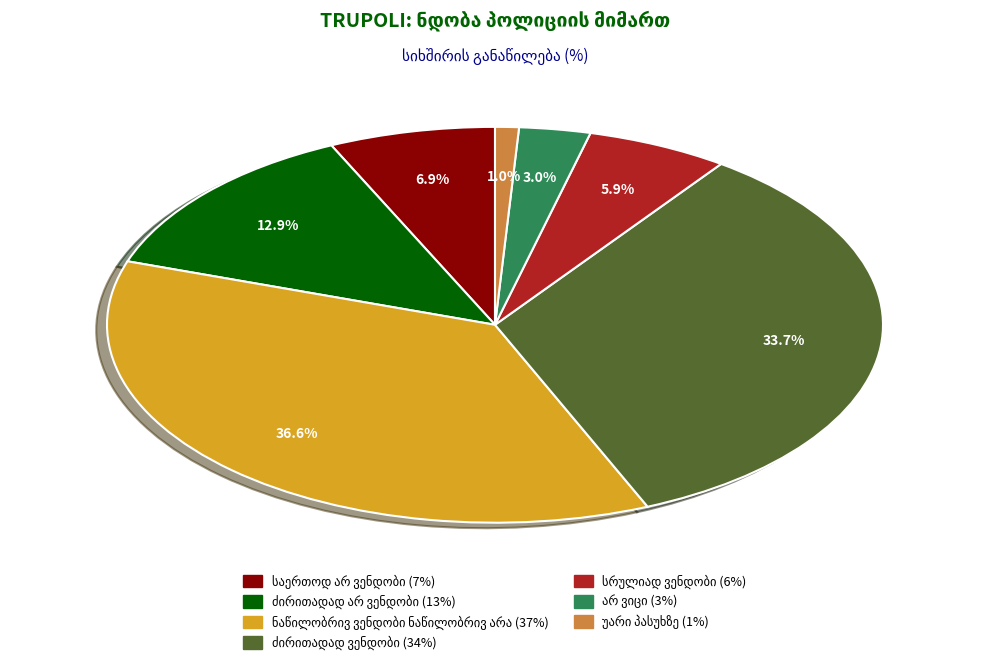

Is there any slice that represents more than half of the pie?

No